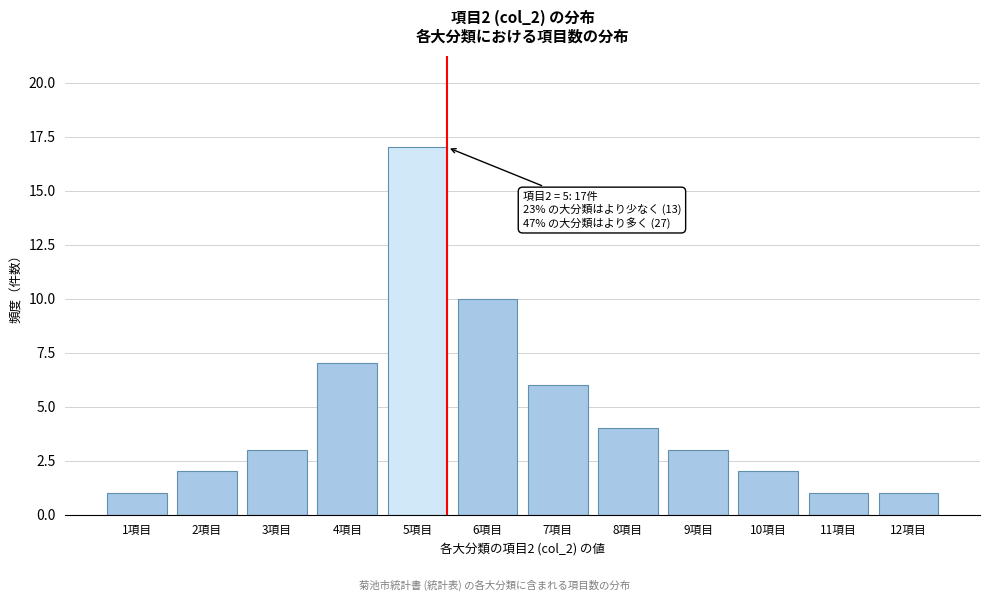

Reading right to left, extract all data points from this chart.

12項目=1	11項目=1	10項目=2	9項目=3	8項目=4	7項目=6	6項目=10	5項目=17	4項目=7	3項目=3	2項目=2	1項目=1